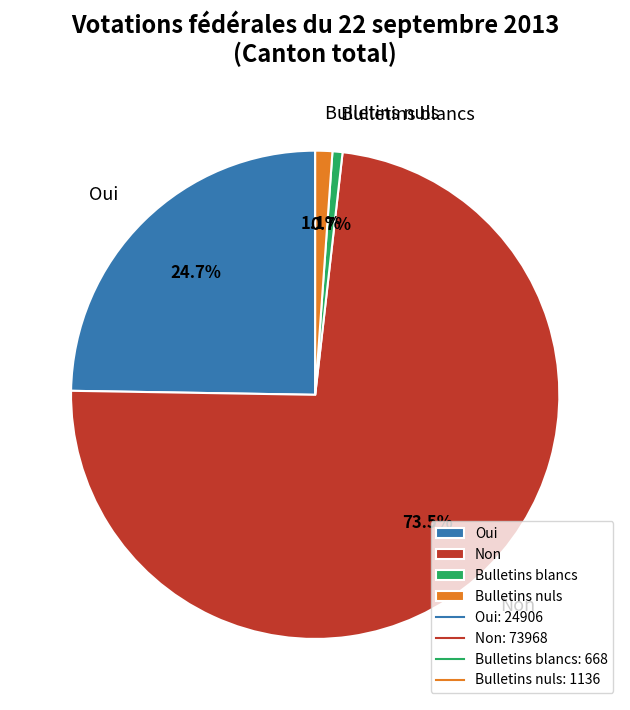

Is there any slice that represents more than half of the pie?

Yes